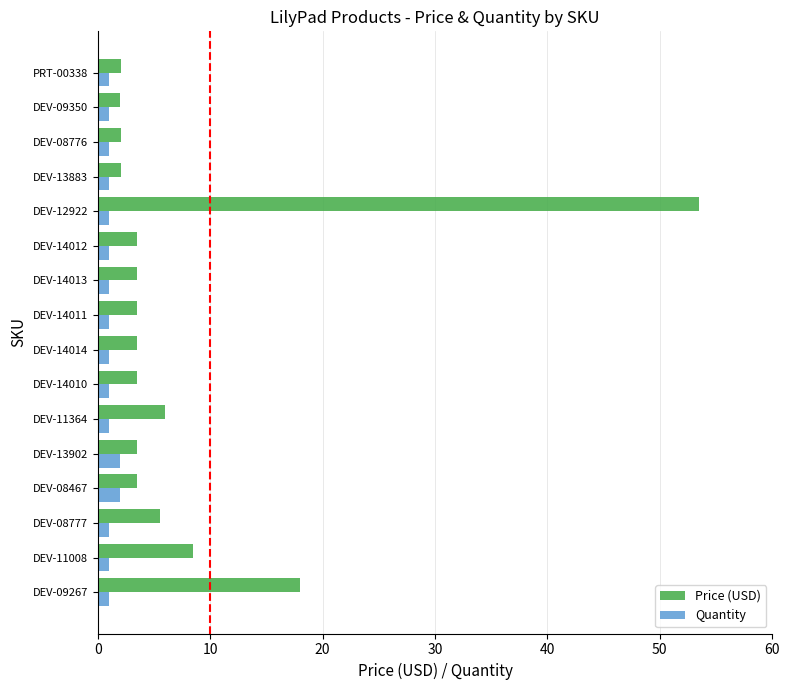

At which category is the sum across all series the highest?

DEV-12922